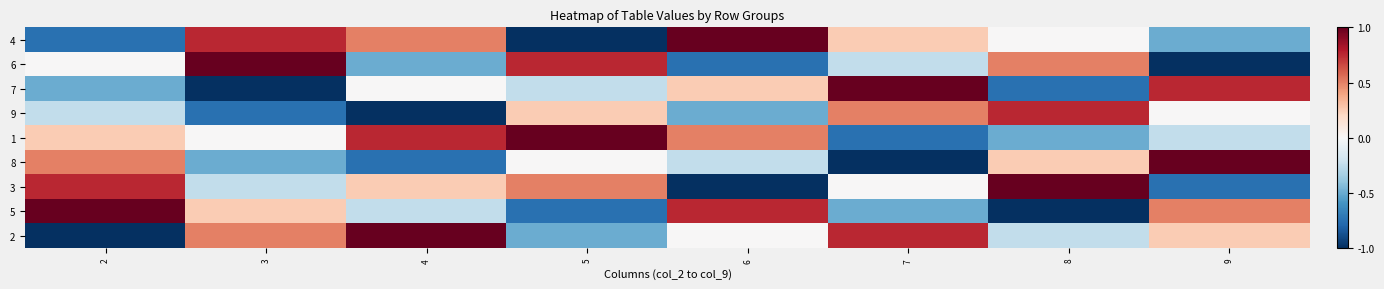

Reading left to right, extract all data points from this chart.

4: 2=-0.8	3=0.8	4=0.5	5=-1.0	6=1.0	7=0.2	8=0.0	9=-0.5
6: 2=0.0	3=1.0	4=-0.5	5=0.8	6=-0.8	7=-0.2	8=0.5	9=-1.0
7: 2=-0.5	3=-1.0	4=0.0	5=-0.2	6=0.2	7=1.0	8=-0.8	9=0.8
9: 2=-0.2	3=-0.8	4=-1.0	5=0.2	6=-0.5	7=0.5	8=0.8	9=0.0
1: 2=0.2	3=0.0	4=0.8	5=1.0	6=0.5	7=-0.8	8=-0.5	9=-0.2
8: 2=0.5	3=-0.5	4=-0.8	5=0.0	6=-0.2	7=-1.0	8=0.2	9=1.0
3: 2=0.8	3=-0.2	4=0.2	5=0.5	6=-1.0	7=0.0	8=1.0	9=-0.8
5: 2=1.0	3=0.2	4=-0.2	5=-0.8	6=0.8	7=-0.5	8=-1.0	9=0.5
2: 2=-1.0	3=0.5	4=1.0	5=-0.5	6=0.0	7=0.8	8=-0.2	9=0.2